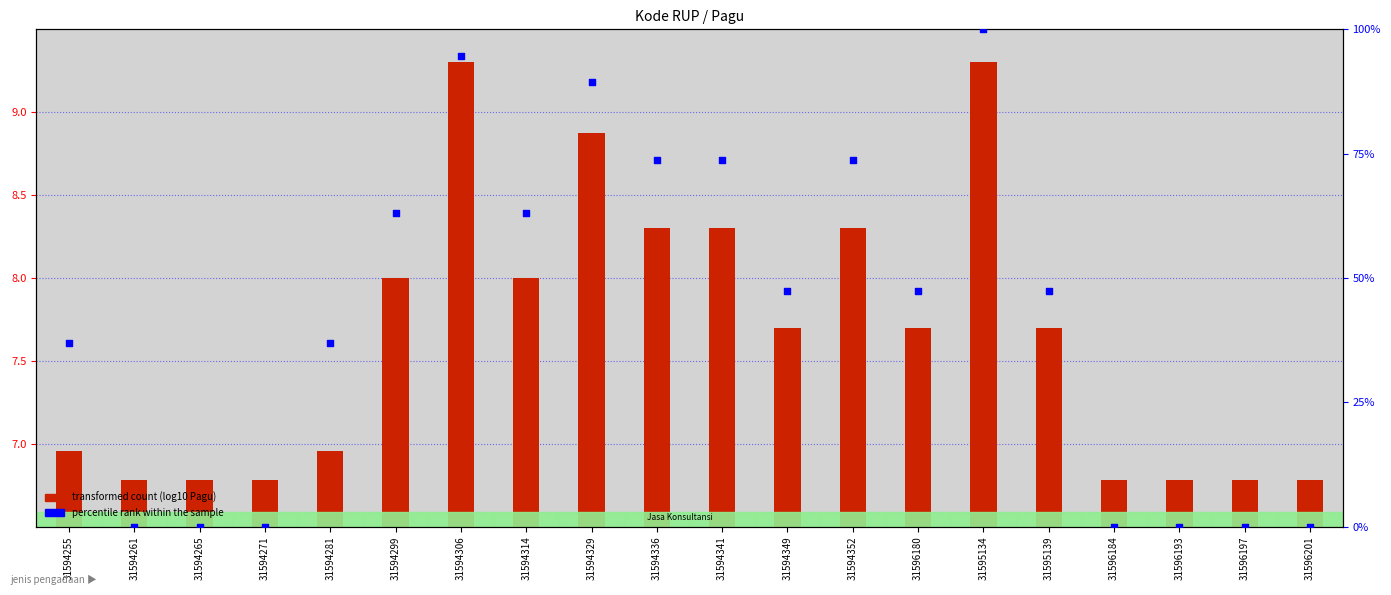

Which series has the largest total across all categories?

percentile rank within the sample